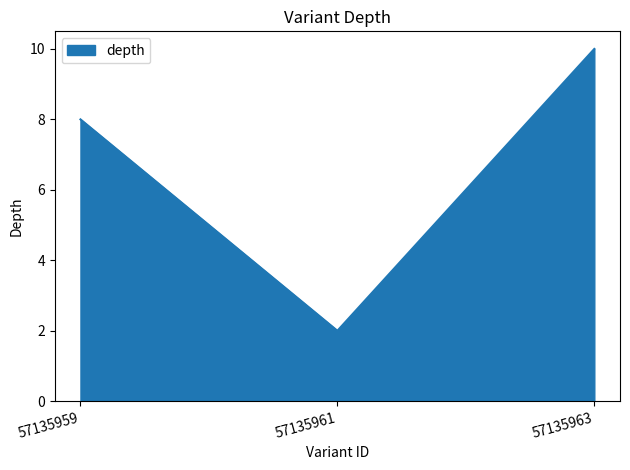

Read the value at 57135963.

10